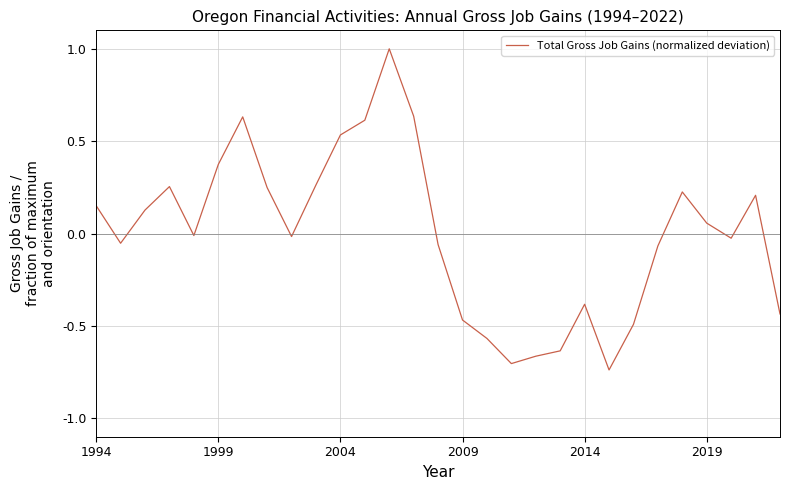

What is the maximum value shown in the chart?

1.0